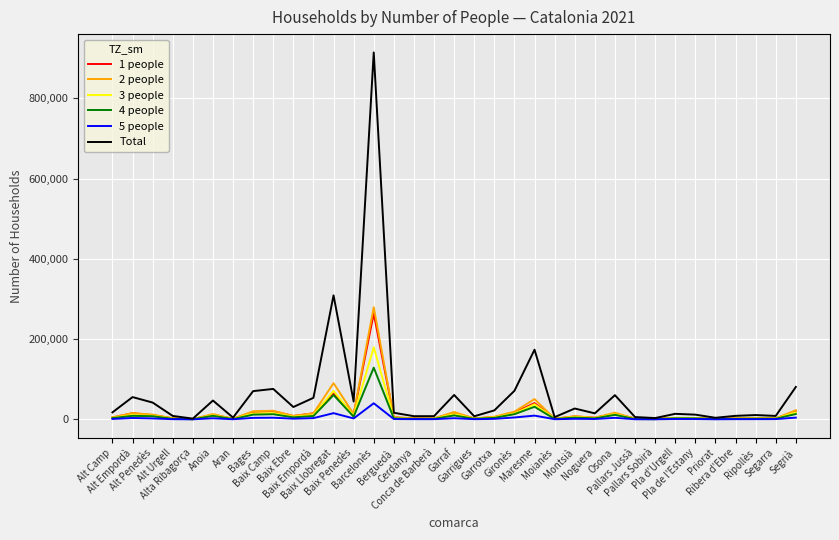

What is the sum of the 4 people values at Baix Camp and Montsià?

17065